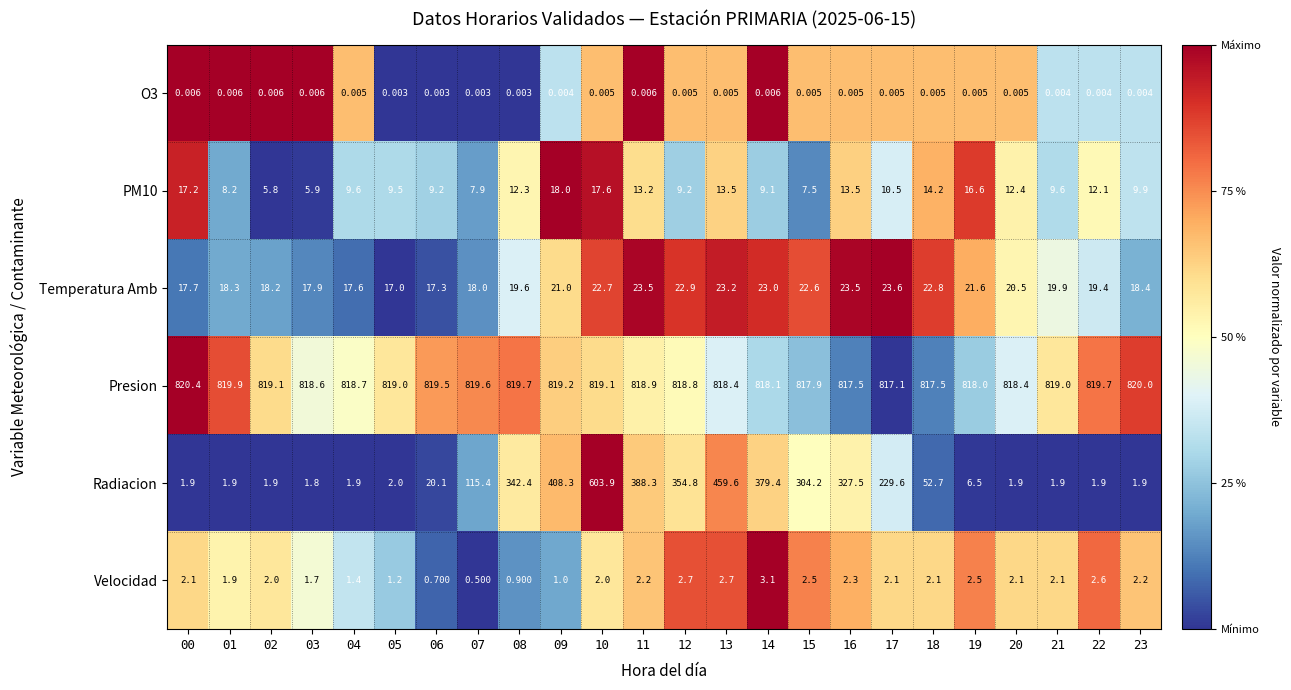

Is the value of Temperatura Amb at 10 greater than the value of Radiacion at 17?

No